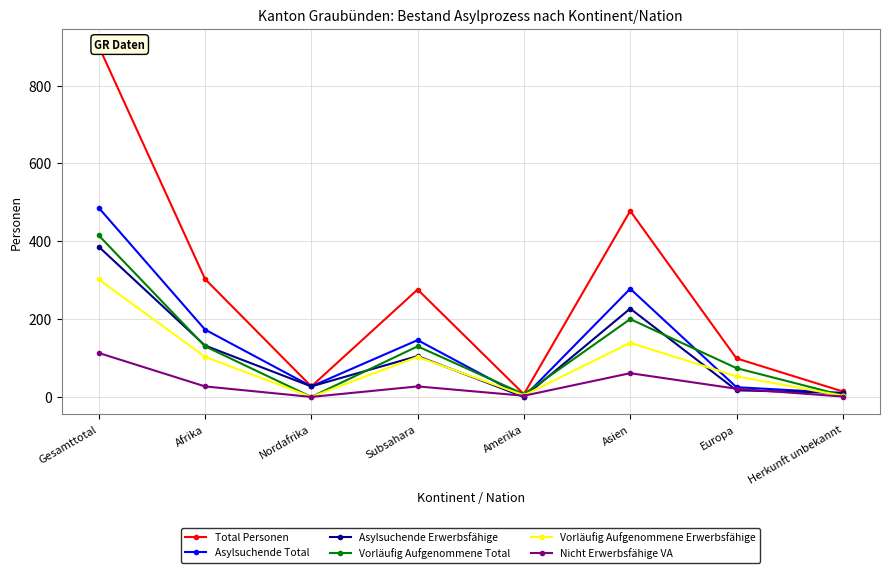

Rank the series at Afrika from highest to lowest value.

Total Personen, Asylsuchende Total, Asylsuchende Erwerbsfähige, Vorläufig Aufgenommene Total, Vorläufig Aufgenommene Erwerbsfähige, Nicht Erwerbsfähige VA